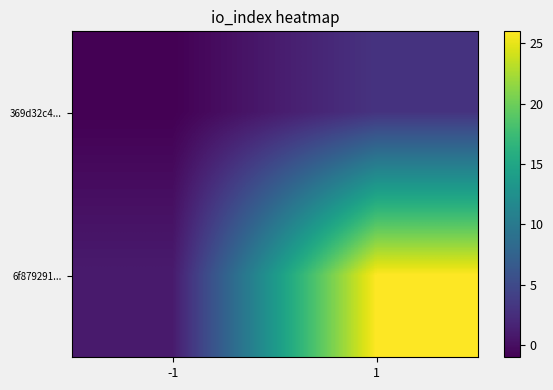

Reading left to right, what are all the values shown in this chart?

369d32c4...: -1=-1	1=3
6f879291...: -1=1	1=26